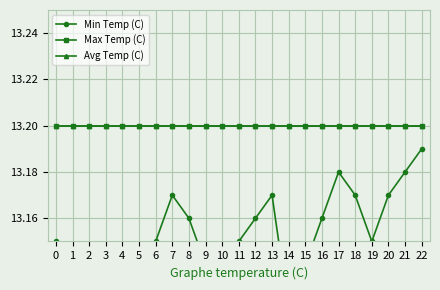

Which series has the widest spread of values?

Min Temp (C)